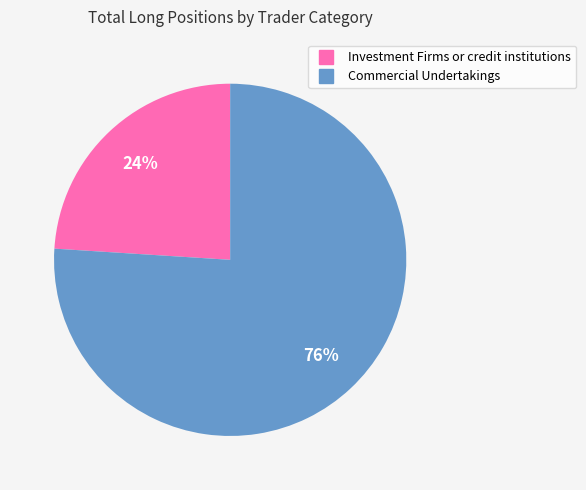

Is the sum of Commercial Undertakings and Investment Firms or credit institutions greater than half?

Yes